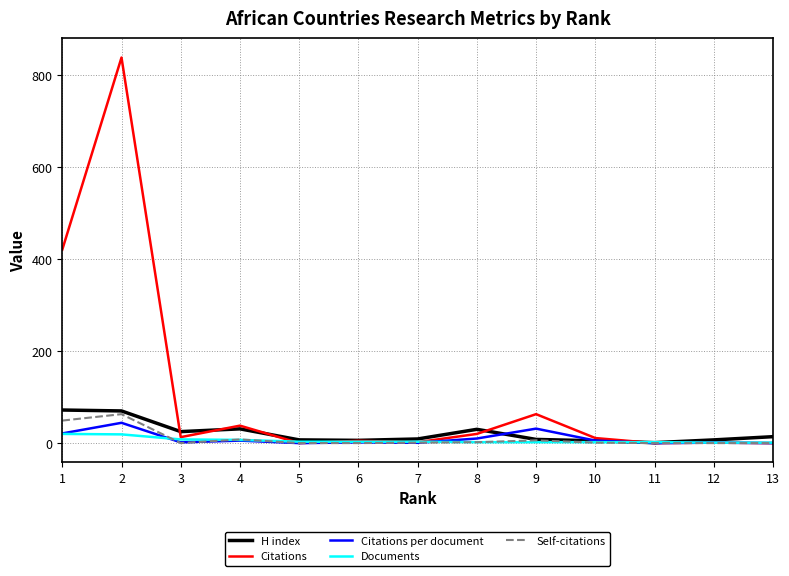

Which series has the largest range (max minus min)?

Citations